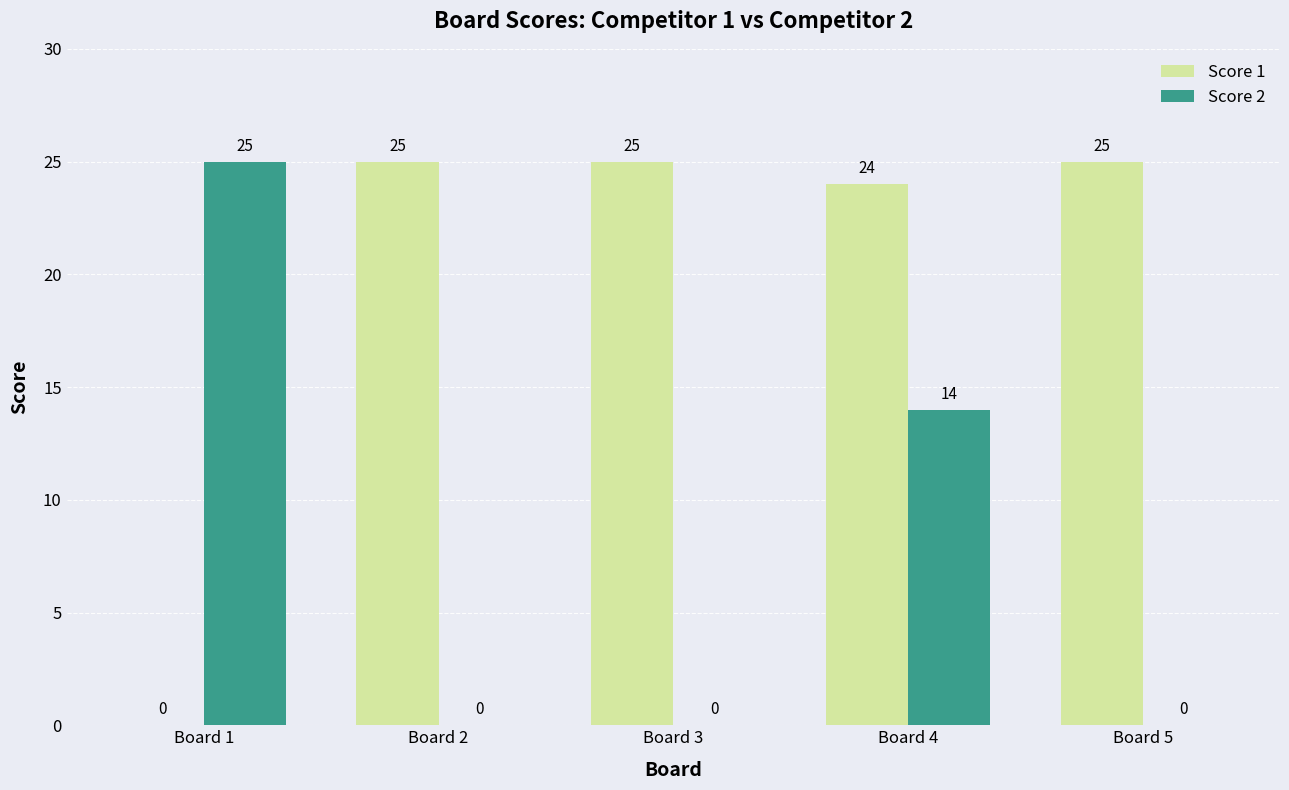

What is the maximum value shown in the chart?

25